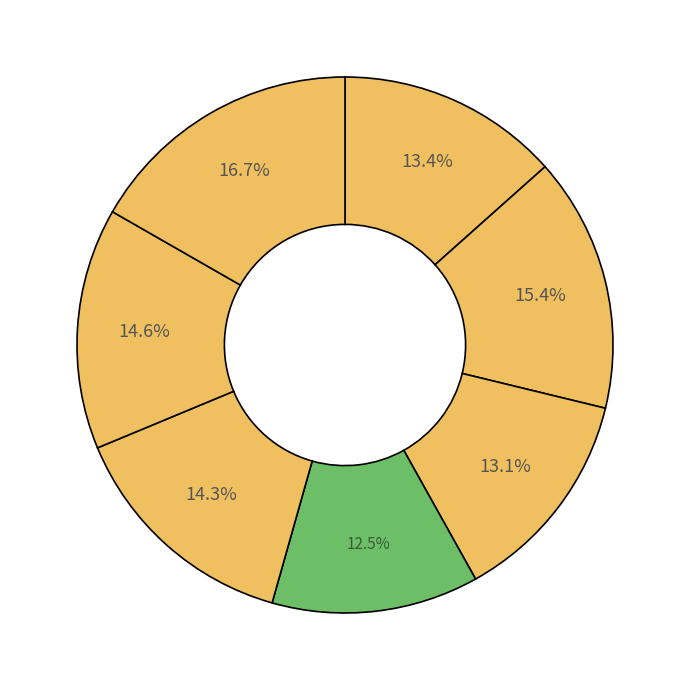

Which category has the biggest portion of the pie?

2017-04-09